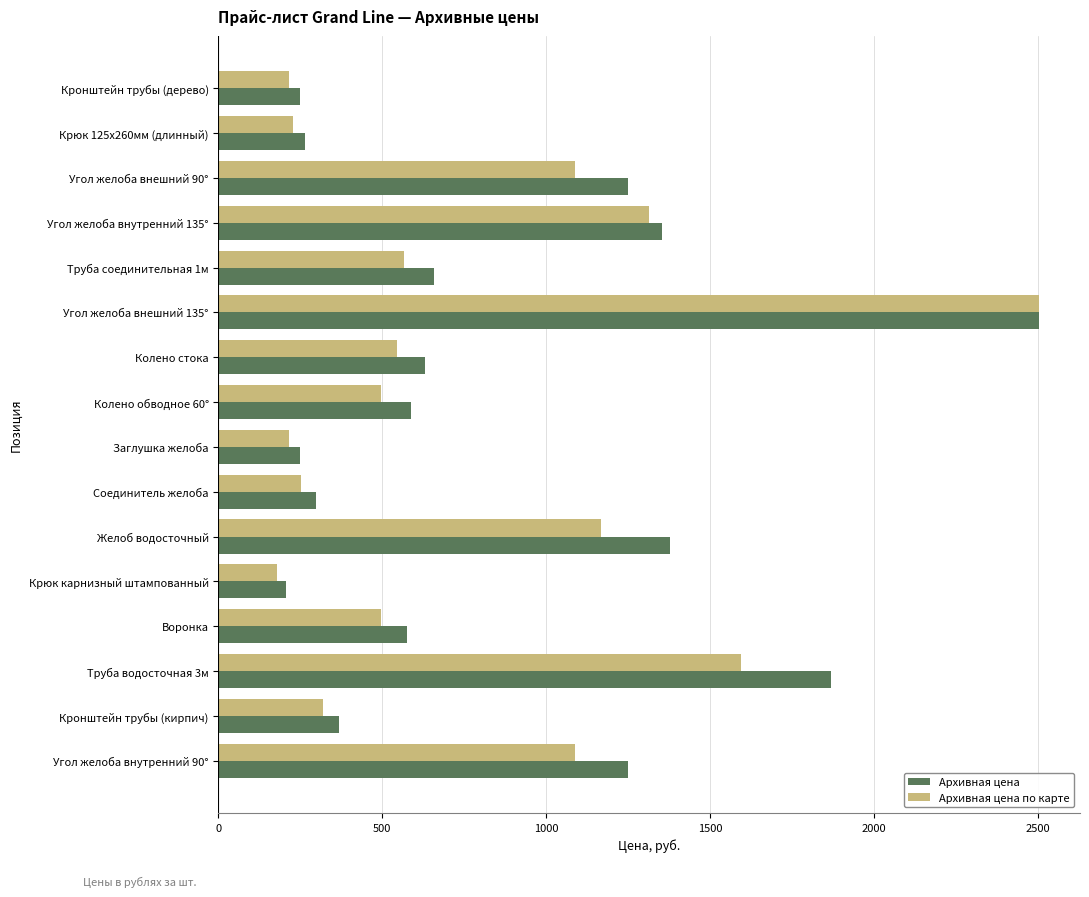

What is the average value of the Архивная цена series?

855.7